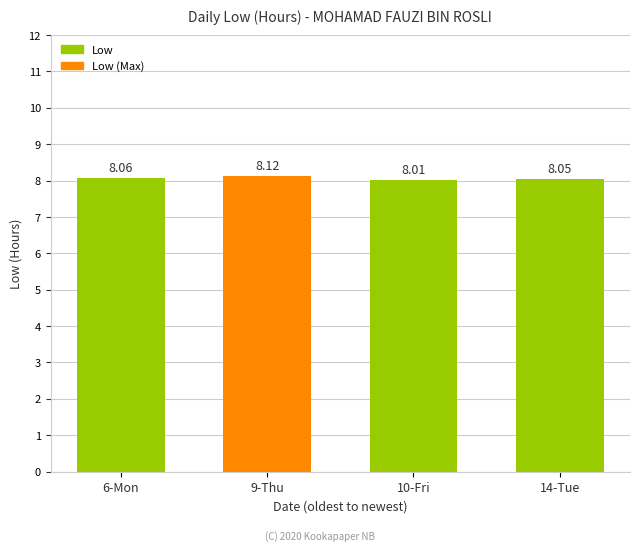

The value at 14-Tue is 1.9. True or false?

False